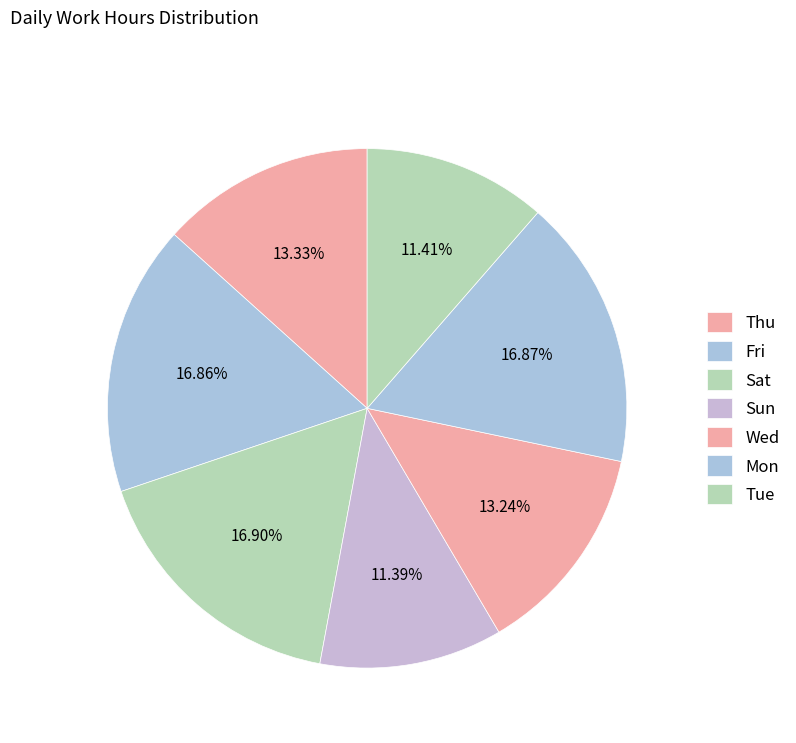

Combined, do Sun and Tue account for over 50%?

No